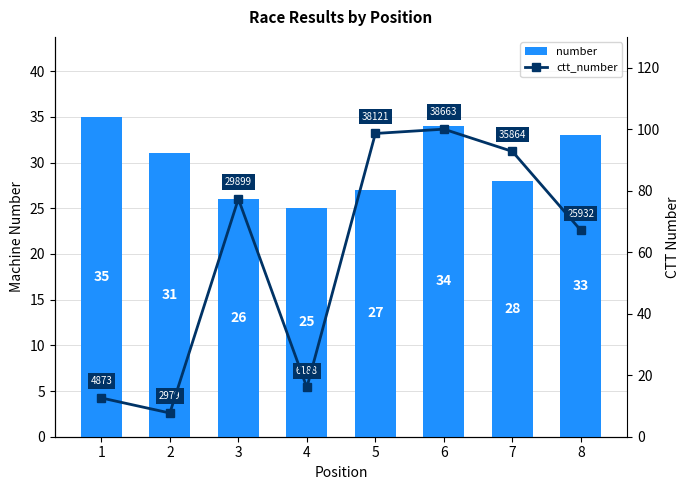

At which category does the chart reach its minimum across all series?

2